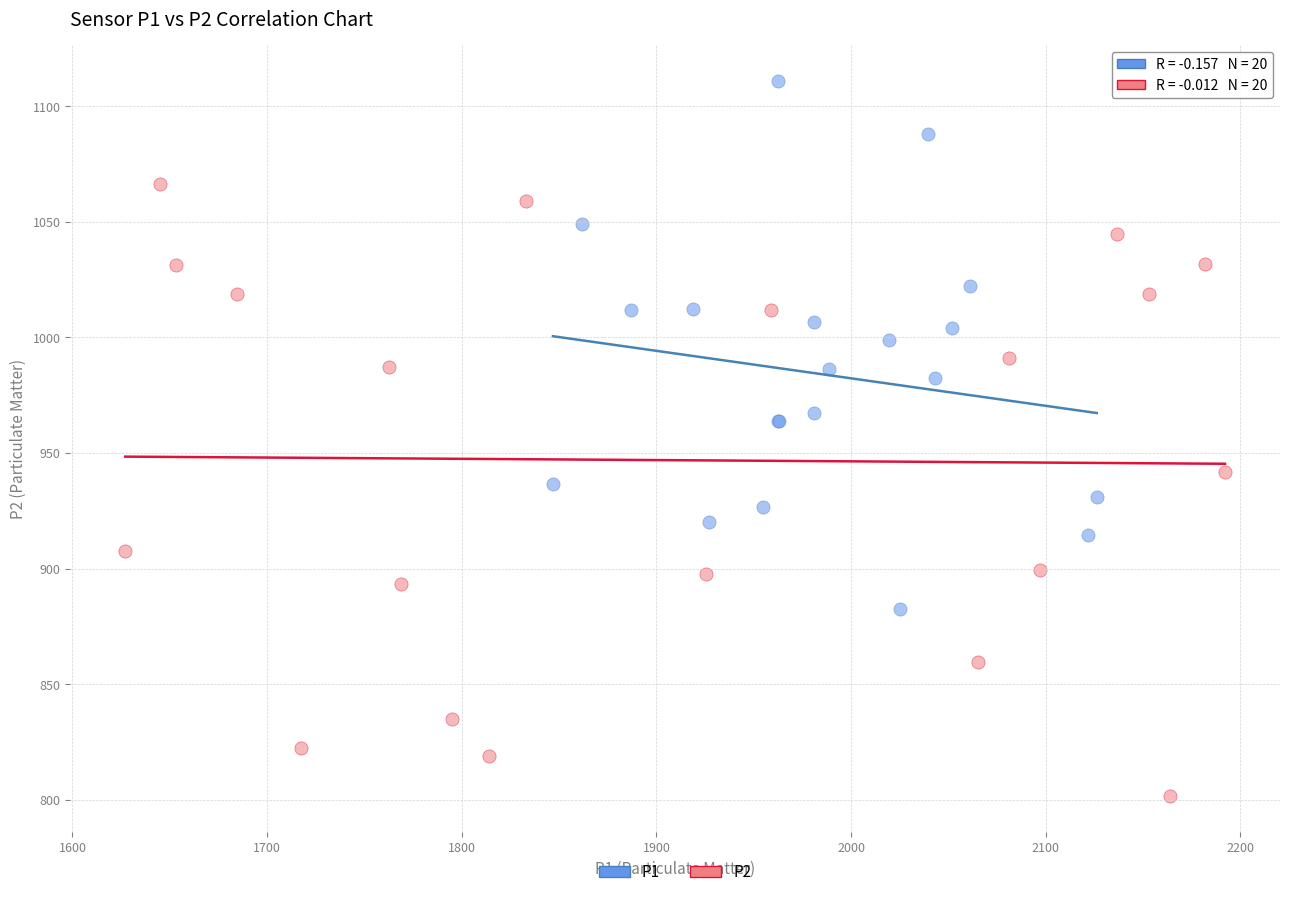

What are all the series names shown in the legend?

P1, P2